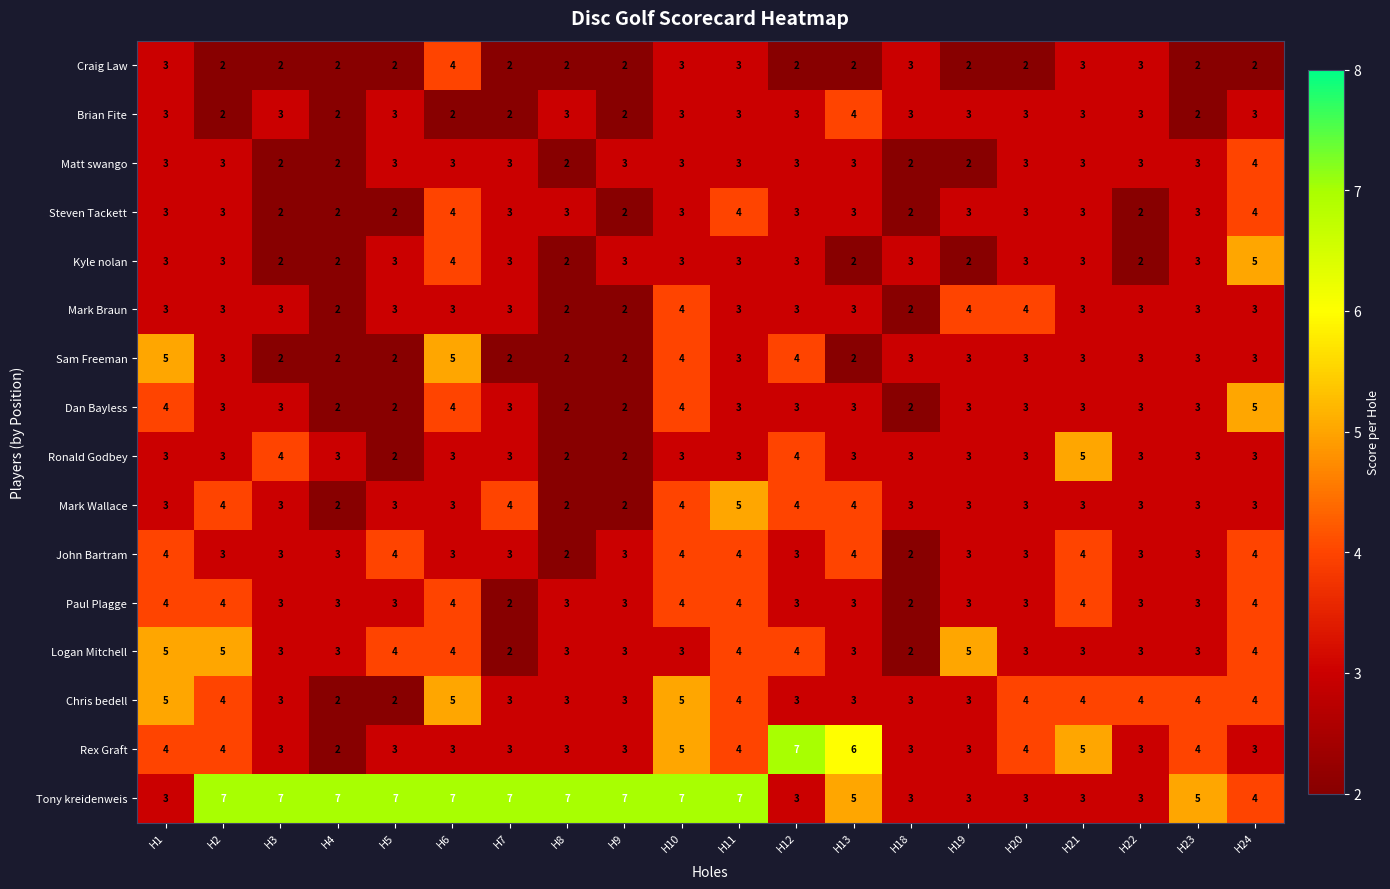

Which series has the largest range (max minus min)?

Rex Graft